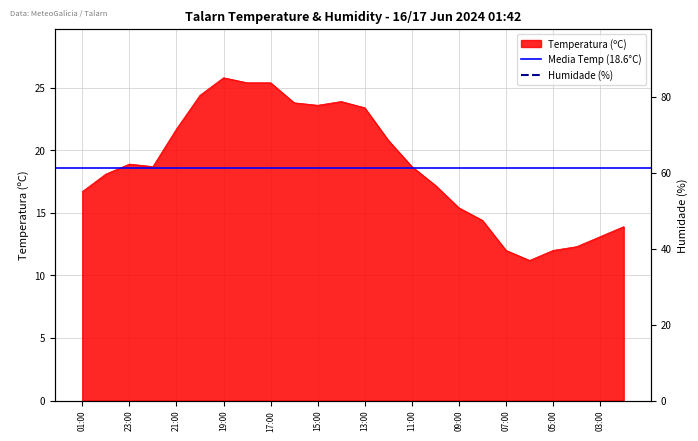

Reading left to right, list all the values displayed in this chart.

Temperatura (ºC): 01:00=16.7	00:00=18.1	23:00=18.9	22:00=18.7	21:00=21.7	20:00=24.4	19:00=25.8	18:00=25.4	17:00=25.4	16:00=23.8	15:00=23.6	14:00=23.9	13:00=23.4	12:00=20.8	11:00=18.7	10:00=17.2	09:00=15.4	08:00=14.4	07:00=12.0	06:00=11.2	05:00=12.0	04:00=12.3	03:00=13.1	02:00=13.9
Humidade (%): 01:00=65.0	00:00=60.0	23:00=57.0	22:00=48.0	21:00=44.0	20:00=36.0	19:00=32.0	18:00=35.0	17:00=40.0	16:00=41.0	15:00=42.0	14:00=42.0	13:00=44.0	12:00=56.0	11:00=56.0	10:00=65.0	09:00=71.0	08:00=75.0	07:00=85.0	06:00=81.0	05:00=80.0	04:00=80.0	03:00=78.0	02:00=75.0